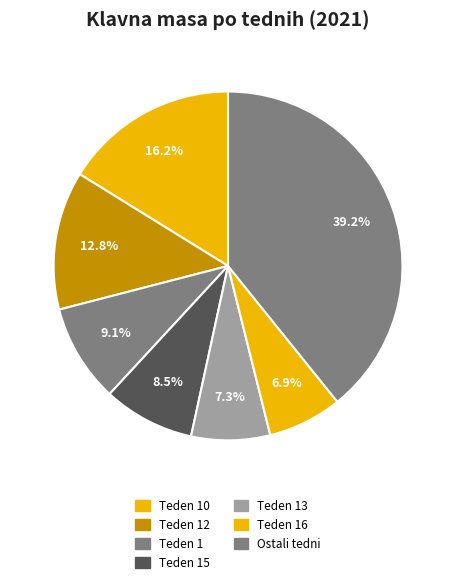

How many slices are in this pie chart?

7